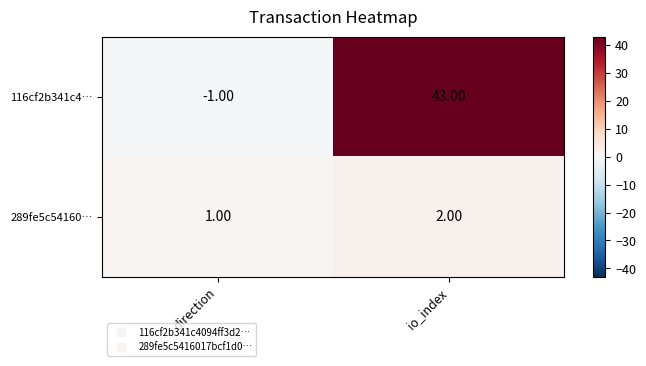

Which series has the largest total across all categories?

116cf2b341c4…